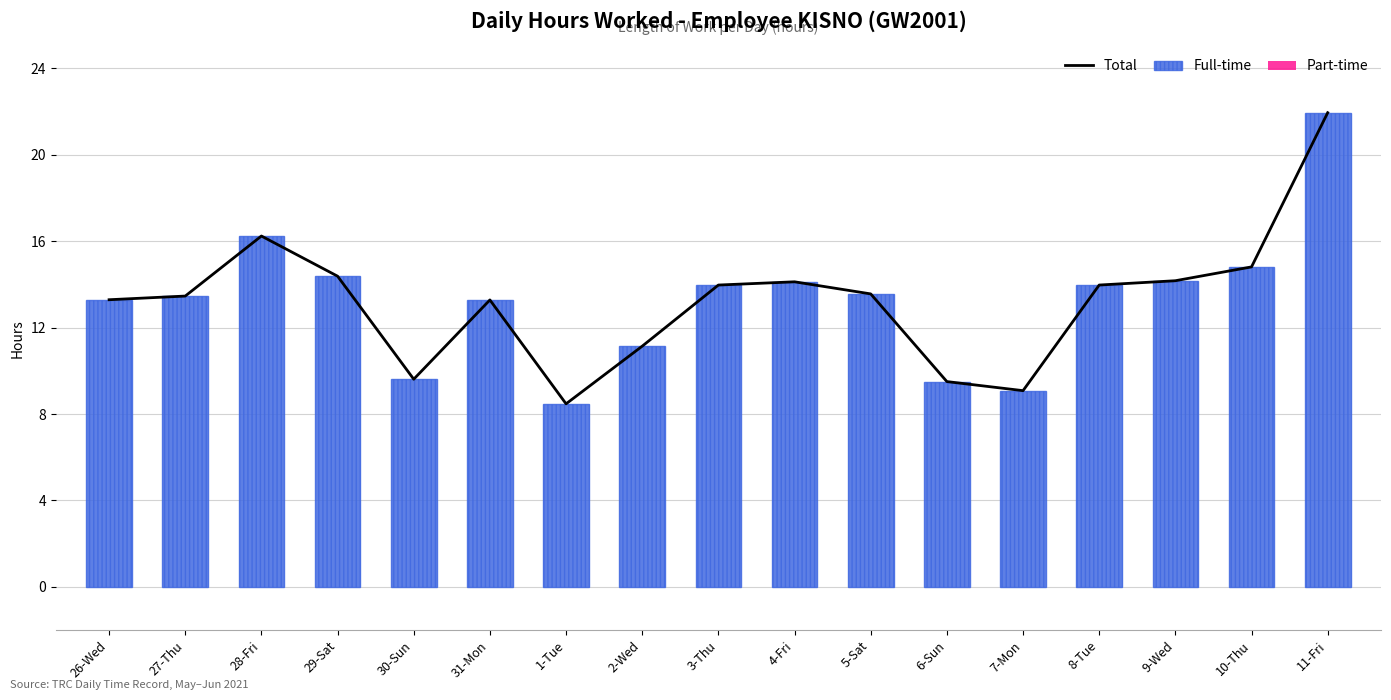

At how many categories does at least one series exceed 12?

12